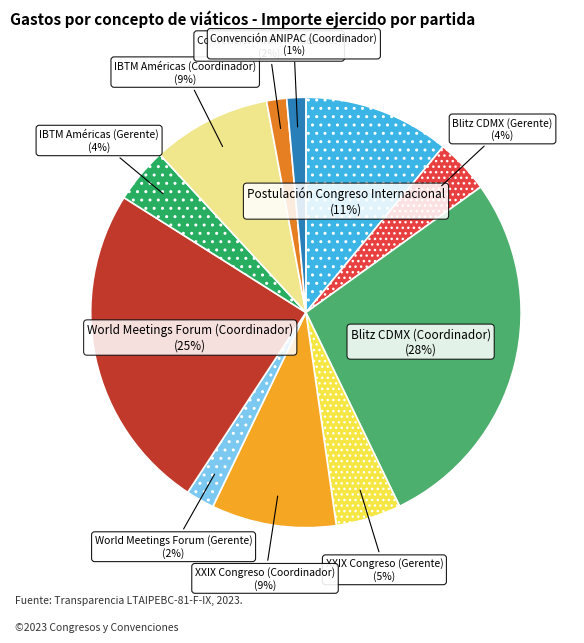

How many slices are in this pie chart?

11